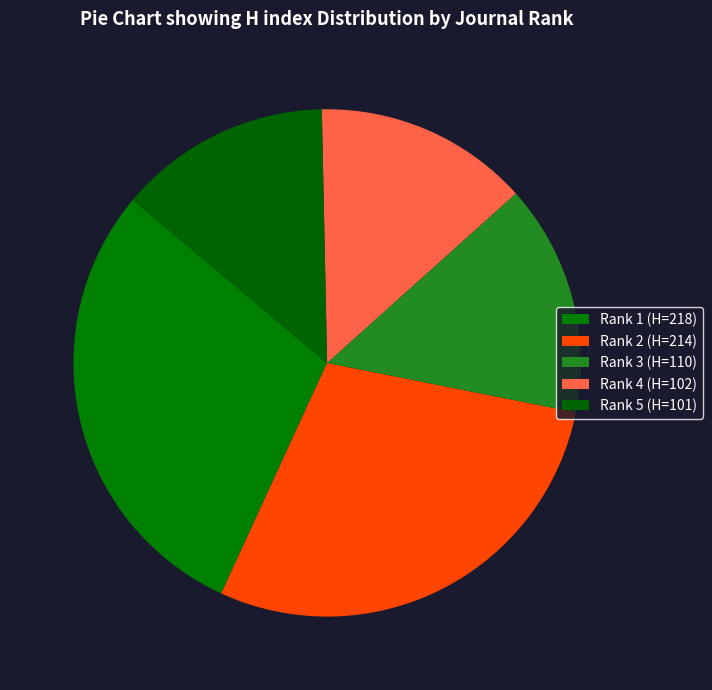

To the nearest percent, what percentage of the pie is Rank 4 (H=102)?

14%